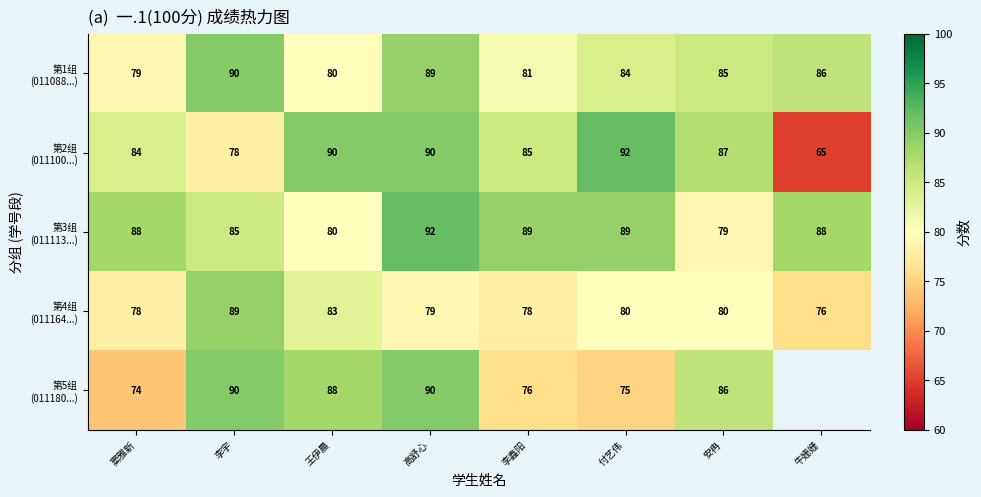

What is the difference between the highest and lowest values at 窦雅新?

14